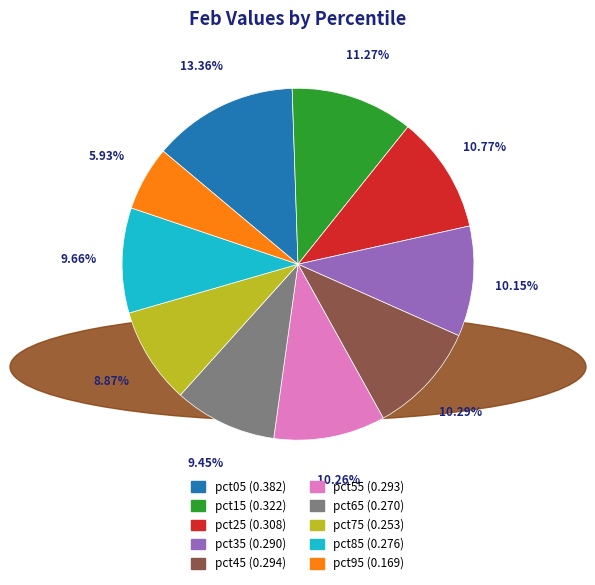

Combined, do pct15 and pct85 account for over 50%?

No